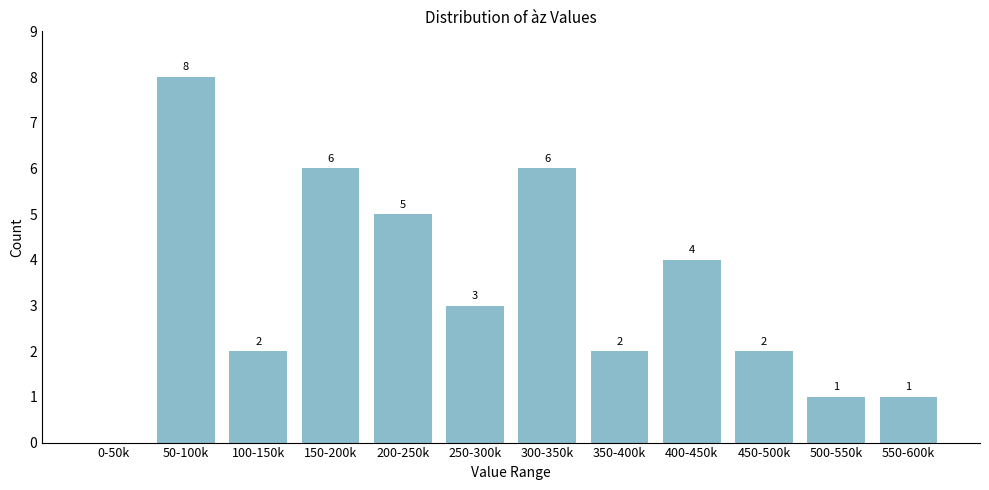

Reading right to left, what are all the values shown in this chart?

550-600k=1	500-550k=1	450-500k=2	400-450k=4	350-400k=2	300-350k=6	250-300k=3	200-250k=5	150-200k=6	100-150k=2	50-100k=8	0-50k=0